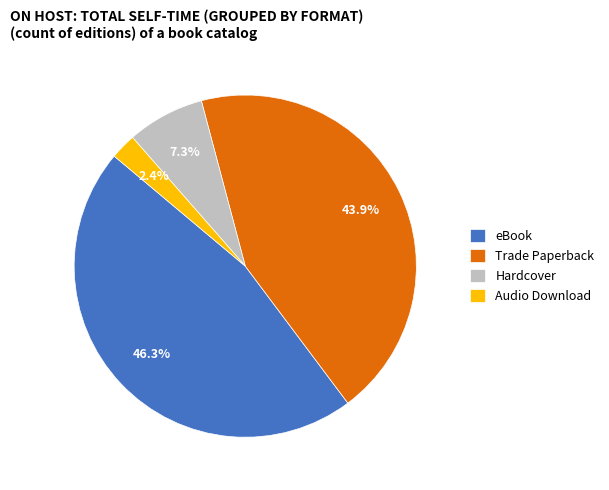

Does Hardcover account for over 50% of the chart?

No